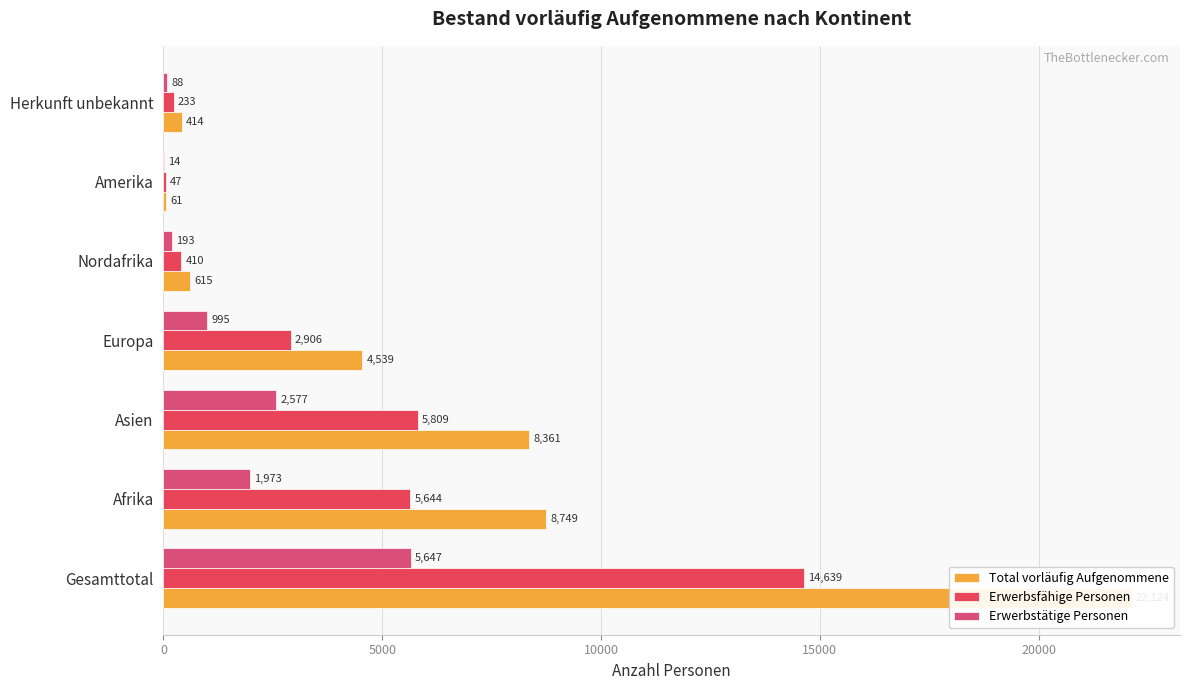

Rank the series by their maximum value, from highest to lowest.

Total vorläufig Aufgenommene, Erwerbsfähige Personen, Erwerbstätige Personen